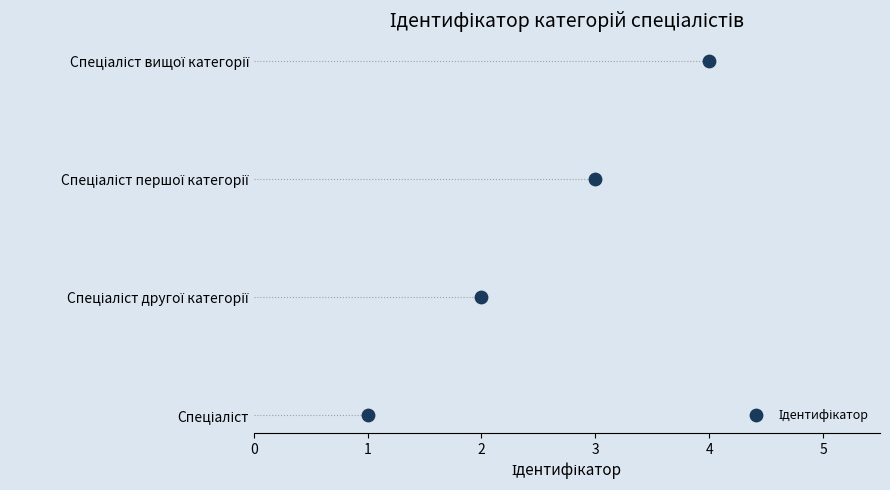

Approximately how many times larger is the value at 3 compared to 2?

2.0